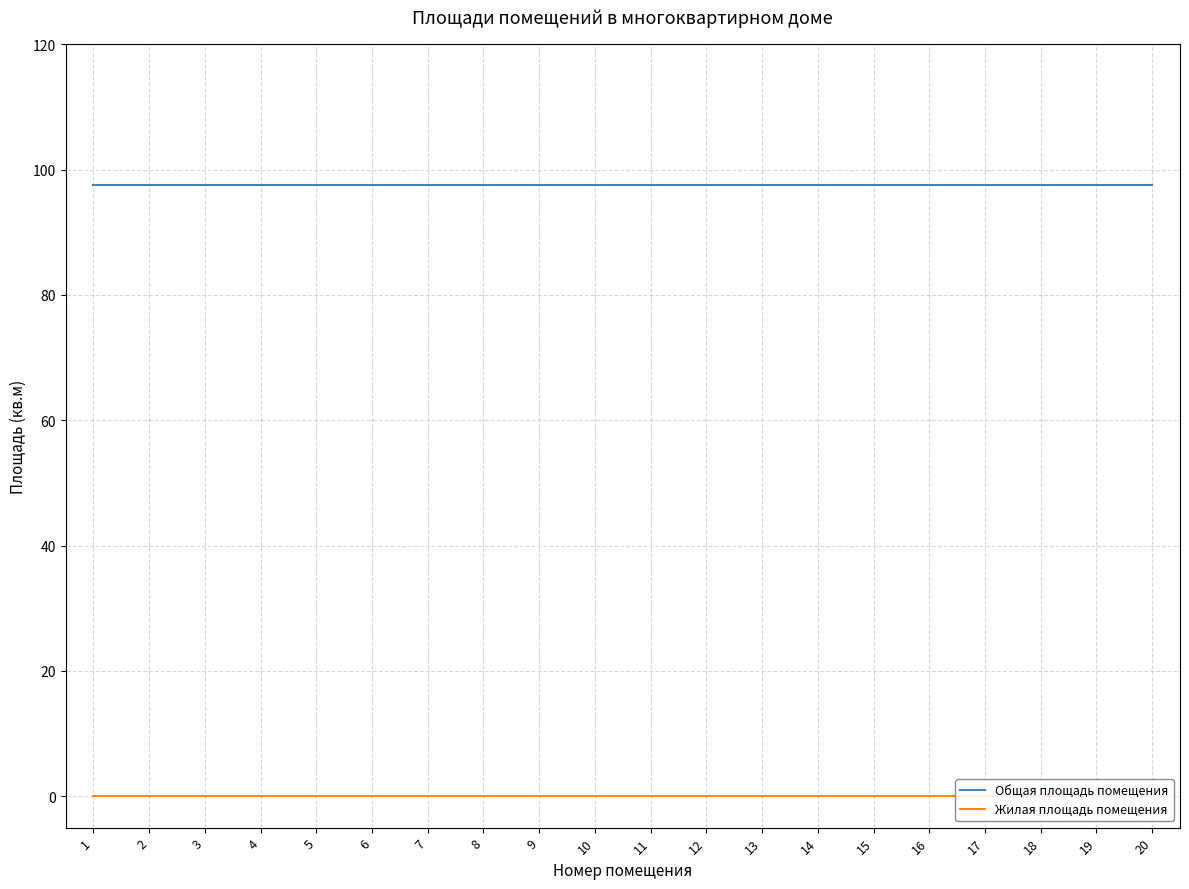

Which series has the widest spread of values?

Общая площадь помещения